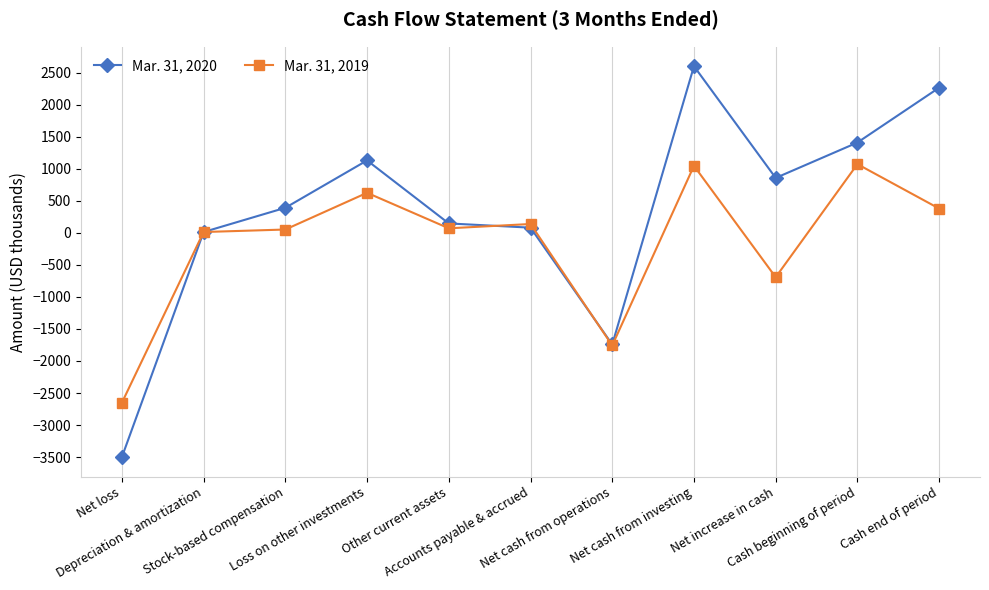

How many data points does each series have?

11